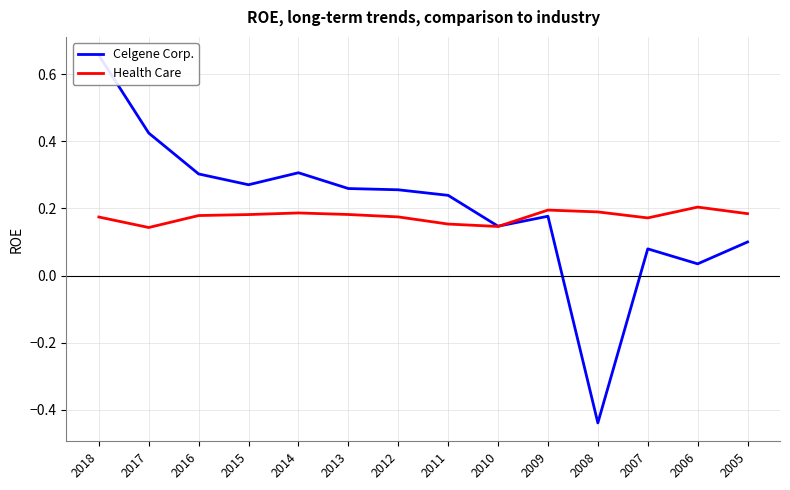

Does the chart display data point markers on the line(s)?

No